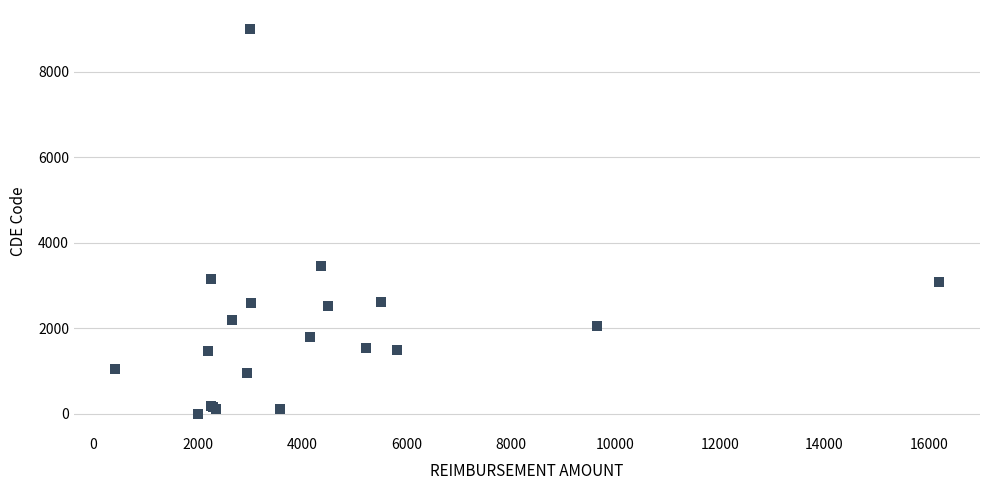

What Y value in the scatter plot is closest to 4500?

3456